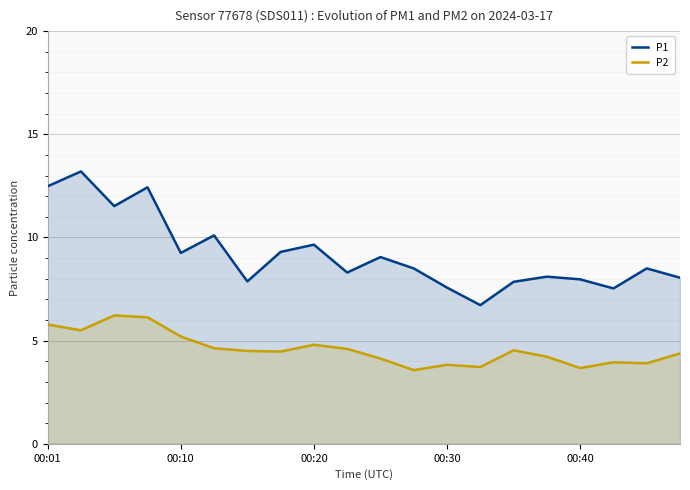

Is it true that P1 equals 9.7 at 00:20?

True